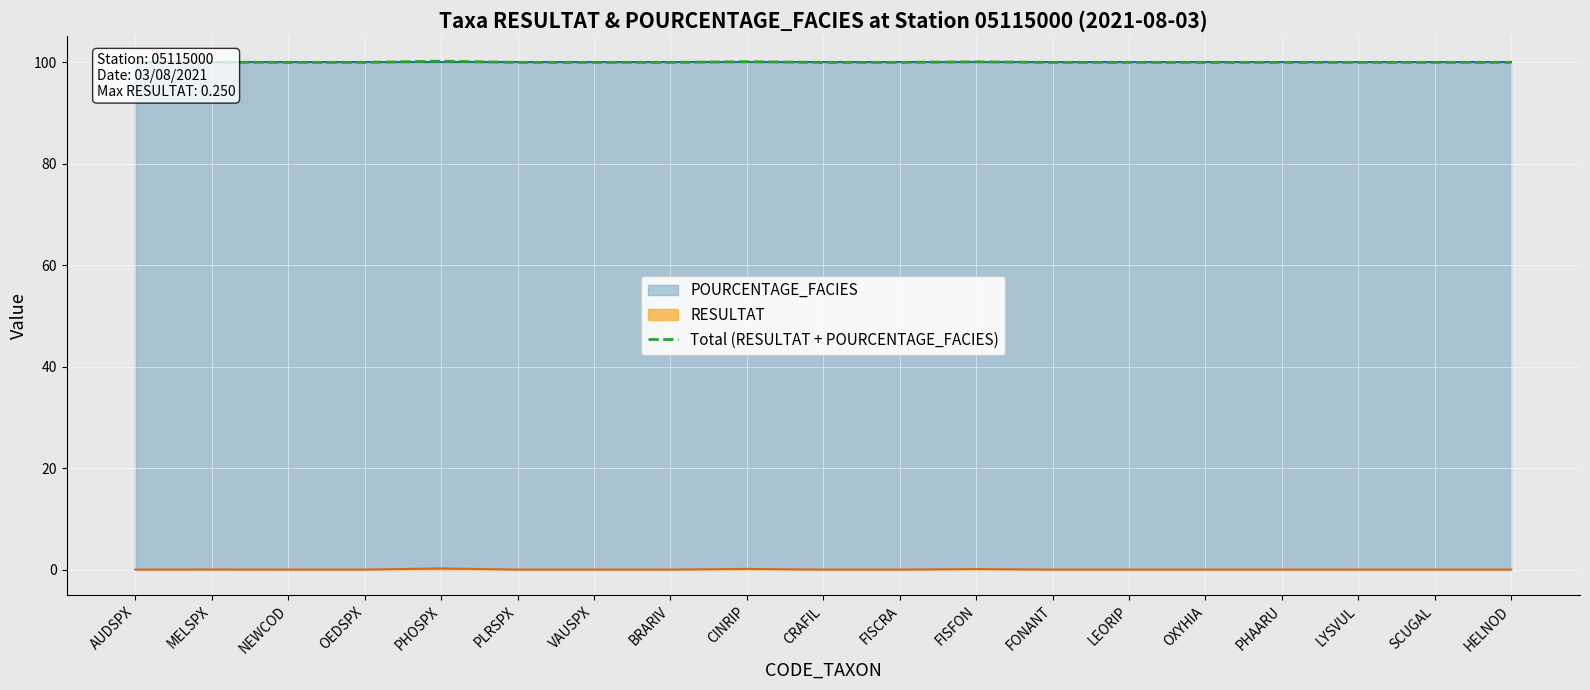

Reading left to right, transcribe all the data shown in this chart.

AUDSPX=100.0	MELSPX=100.0	NEWCOD=100.0	OEDSPX=100.0	PHOSPX=100.2	PLRSPX=100.0	VAUSPX=100.0	BRARIV=100.0	CINRIP=100.2	CRAFIL=100.0	FISCRA=100.0	FISFON=100.1	FONANT=100.0	LEORIP=100.0	OXYHIA=100.0	PHAARU=100.0	LYSVUL=100.0	SCUGAL=100.0	HELNOD=100.0